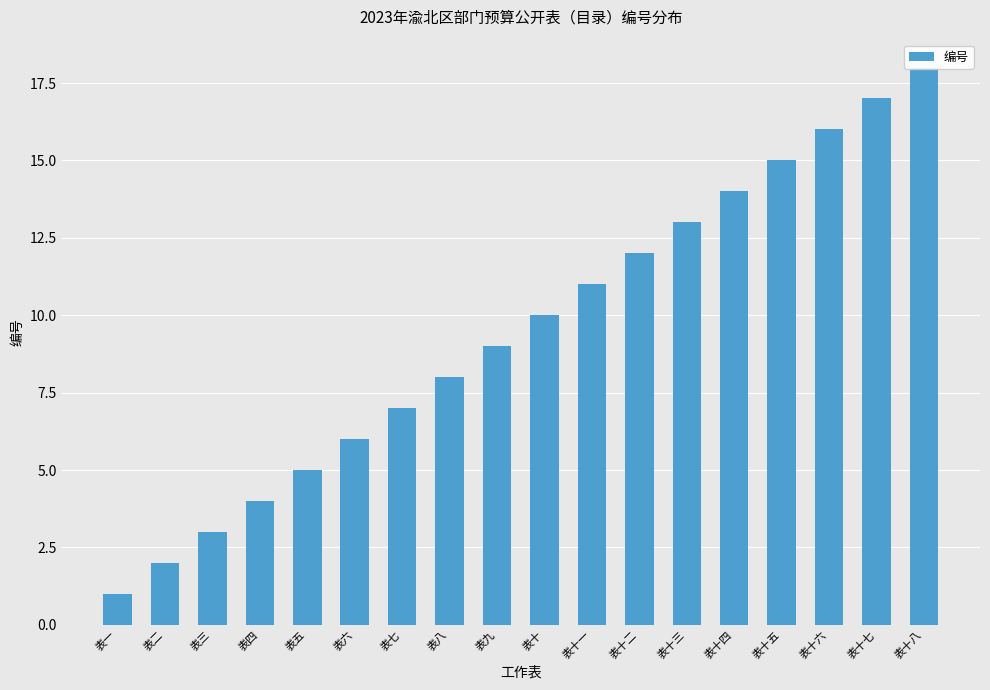

True or false: the data shows 16 at 表十六.

True